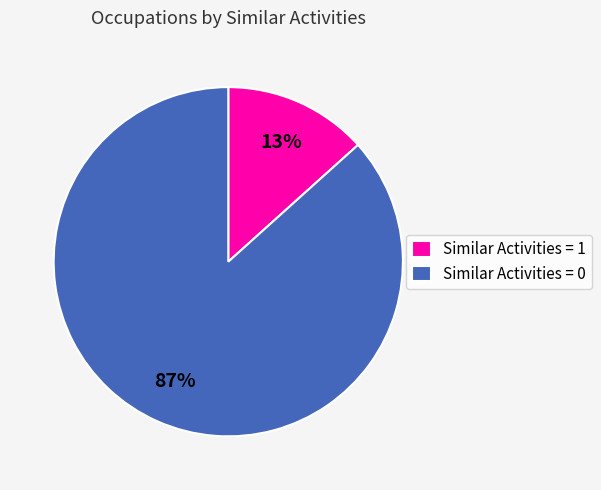

Rank the categories by value from lowest to highest.

Similar Activities = 1, Similar Activities = 0